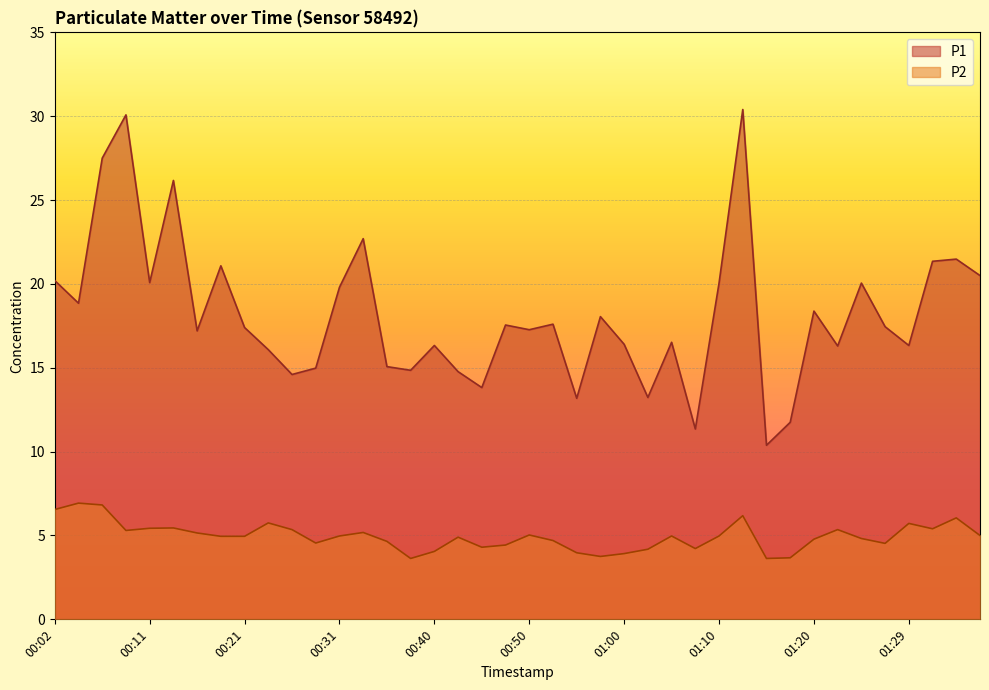

How many interior local peaks does the P1 series have?

13